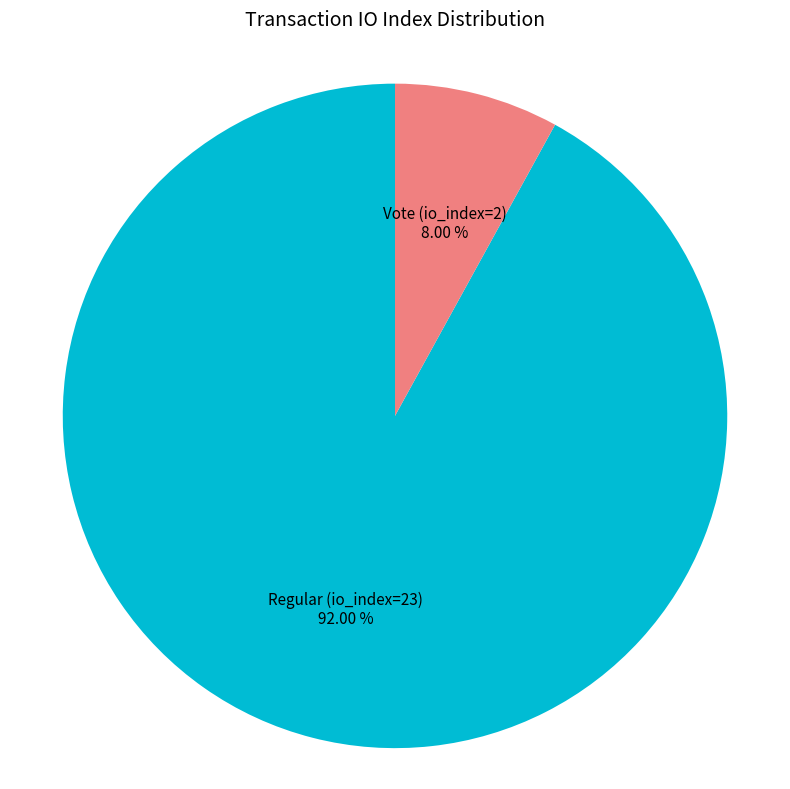

The Regular (io_index=23) slice represents 92% of the pie. True or false?

True